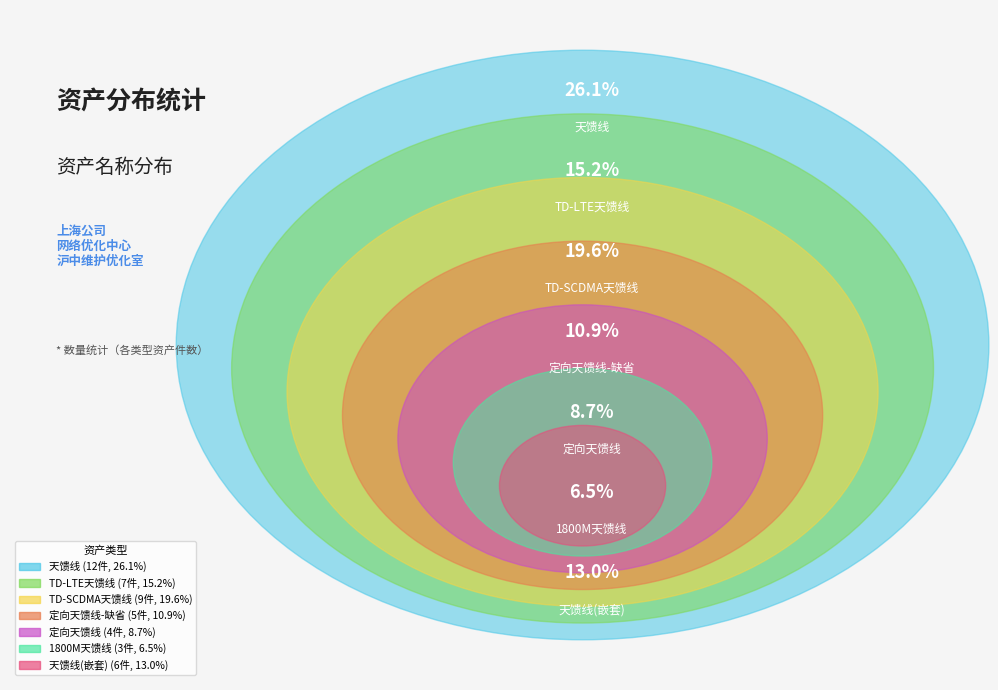

How many segments does this pie chart have?

7